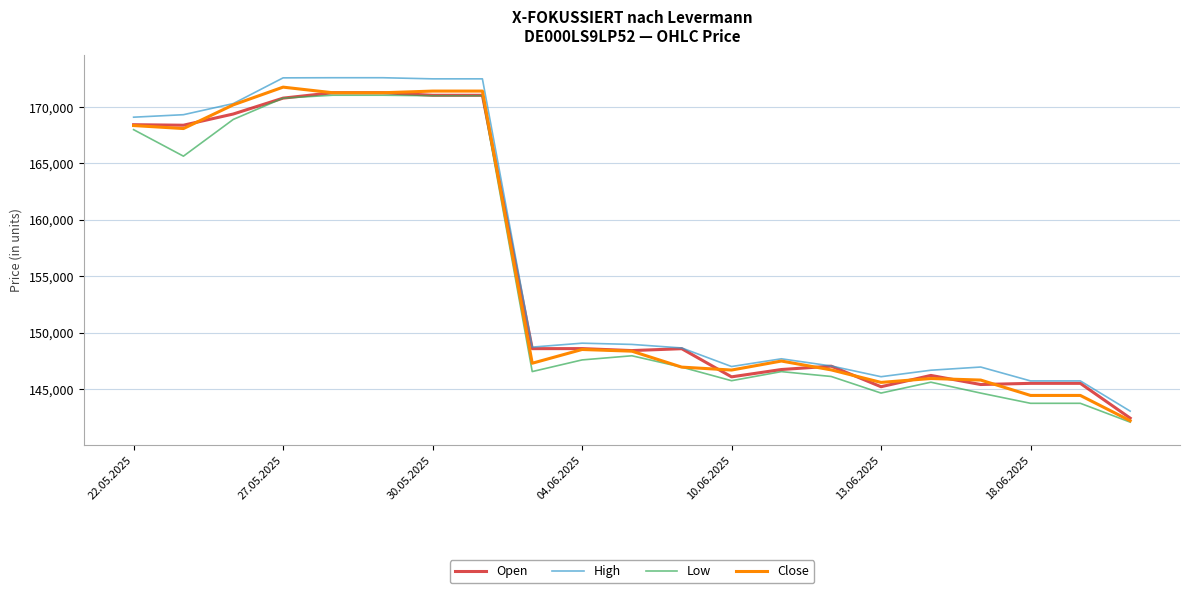

What is the minimum value shown in the chart?

142053